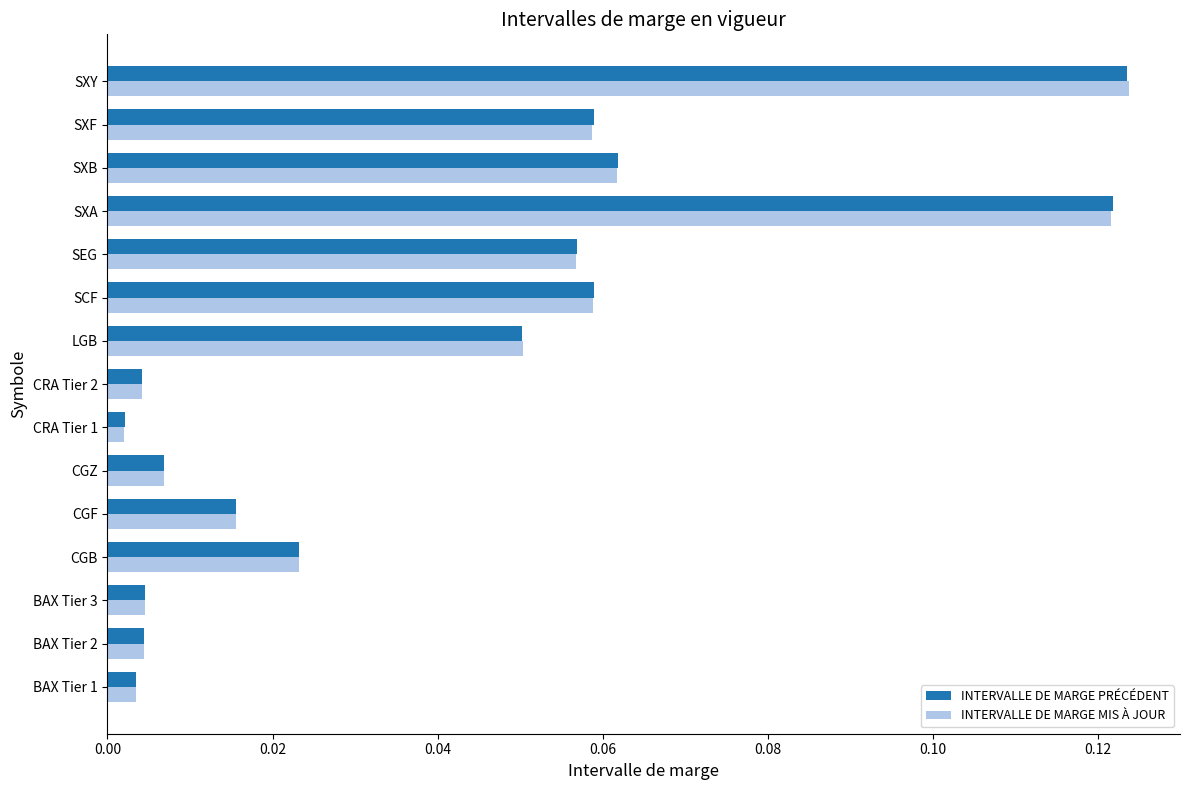

Which series changed the most between CGF and CRA Tier 1?

INTERVALLE DE MARGE PRÉCÉDENT